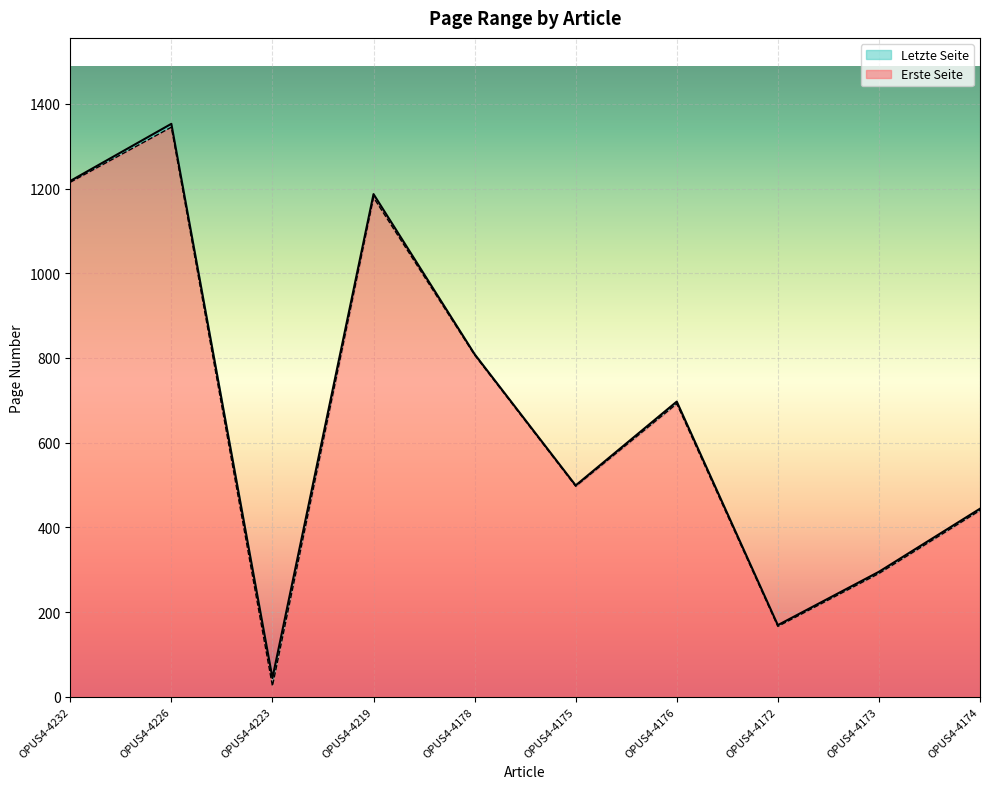

True or false: Letzte Seite and Erste Seite cross at least once.

False